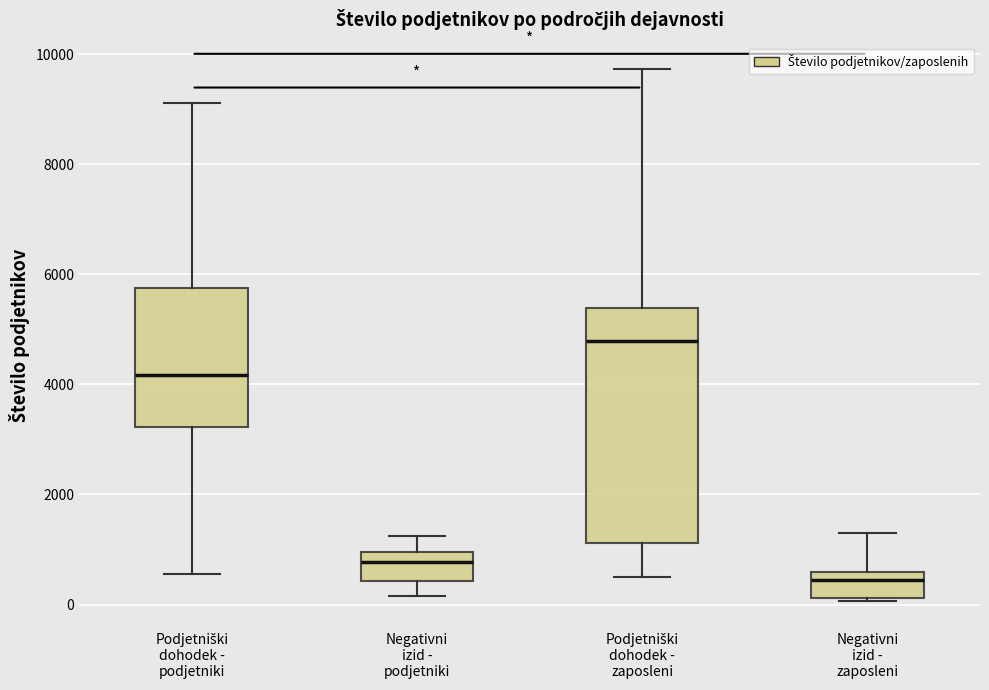

Reading left to right, read every box against the y-axis: the position of its median line, the range the box covers, and the ends of its whiskers. The values are not printed on the chart, so give them approximately, as read against the axis.

Podjetniški dohodek - podjetniki: median 4200, box 3200 to 5800, whiskers 600 to 9200
Negativni izid - podjetniki: median 800, box 400 to 1000, whiskers 200 to 1200
Podjetniški dohodek - zaposleni: median 4800, box 1200 to 5400, whiskers 400 to 9800
Negativni izid - zaposleni: median 400, box 200 to 600, whiskers 0 to 1400